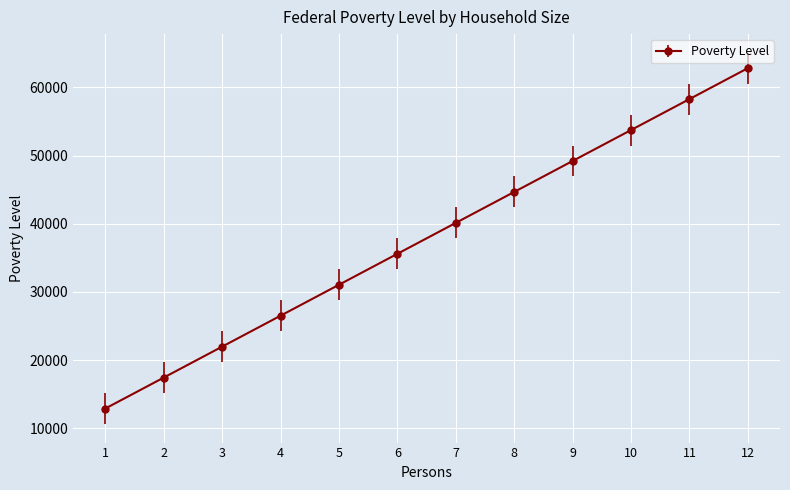

True or false: the data has more than 1 interior local peaks.

False